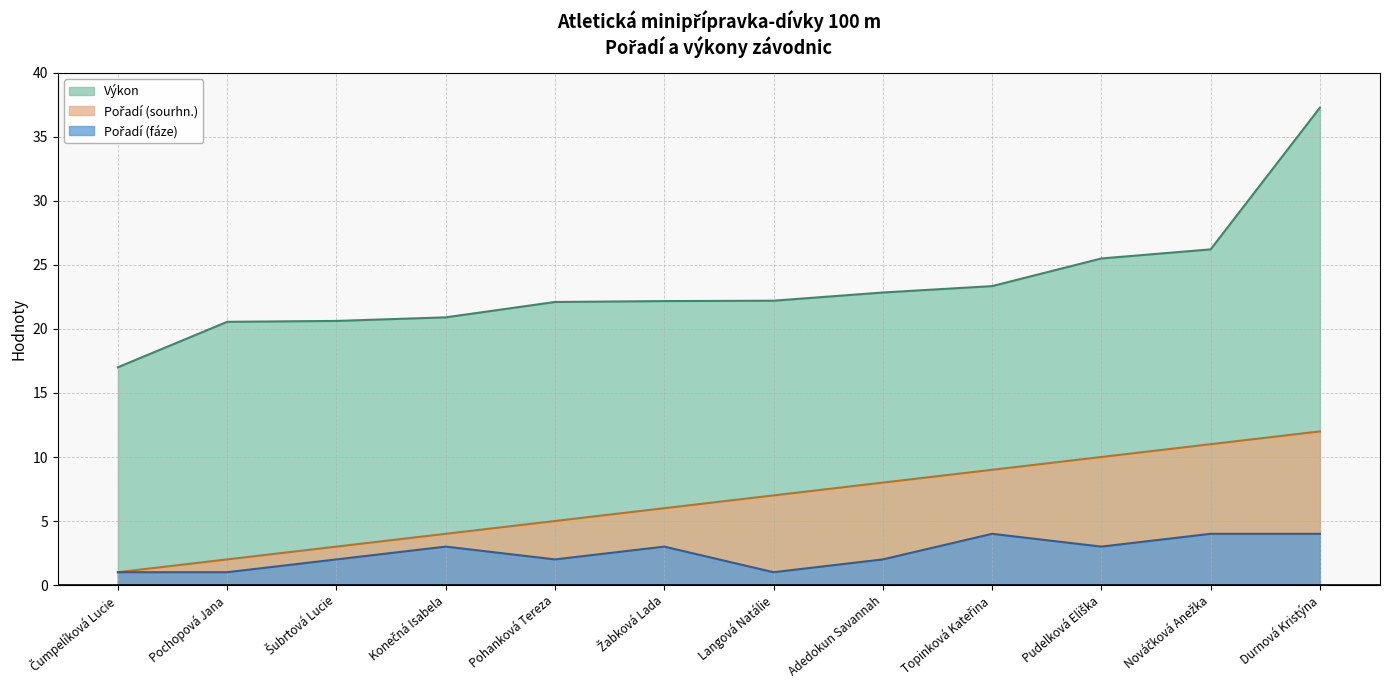

What is the difference between the highest and lowest values at Pohanková Tereza?

20.1